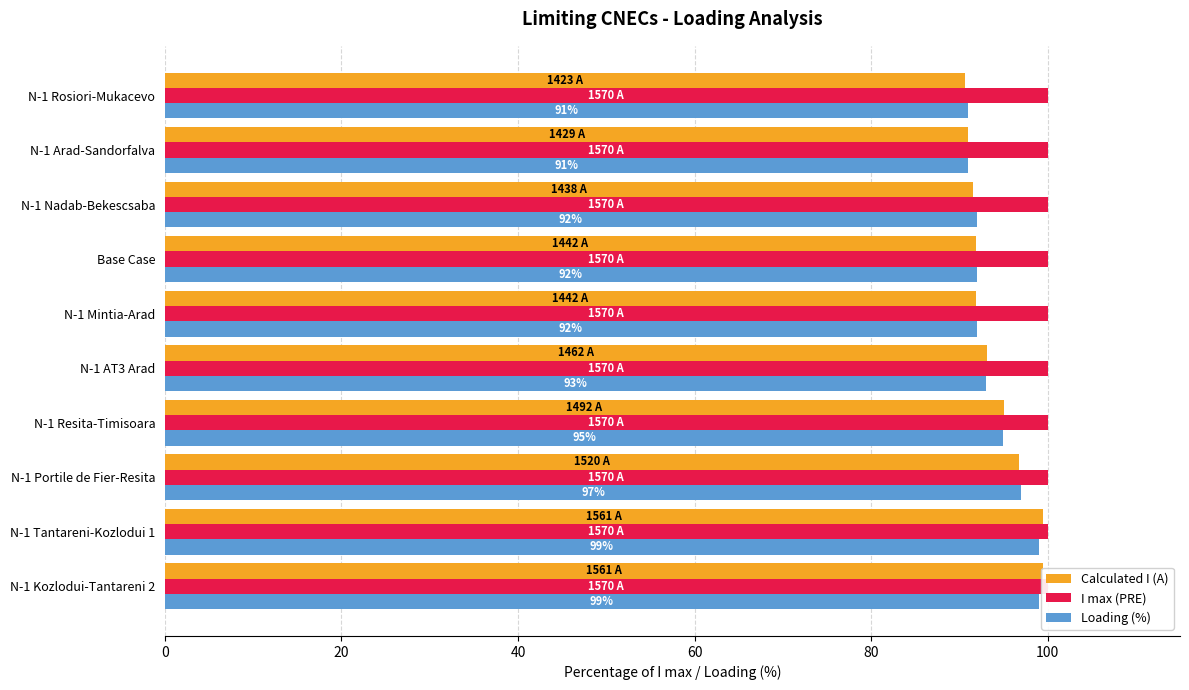

Reading right to left, transcribe all the data shown in this chart.

Calculated I (A): 90.6	91.0	91.6	91.8	91.8	93.1	95.0	96.8	99.4	99.4
I max (PRE): 0.3	0.3	0.3	0.3	0.3	0.3	0.3	0.3	0.3	0.3
Loading (%): 91.0	91.0	92.0	92.0	92.0	93.0	95.0	97.0	99.0	99.0